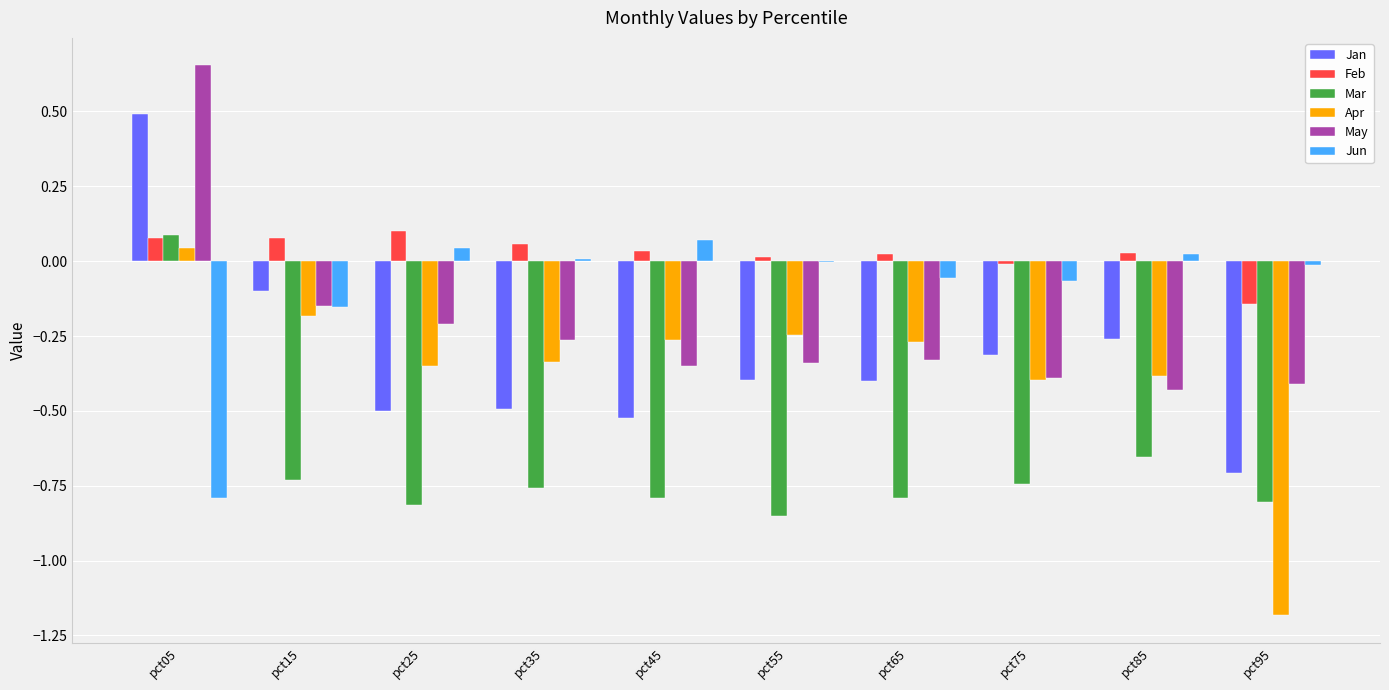

Are the bars horizontal?

No